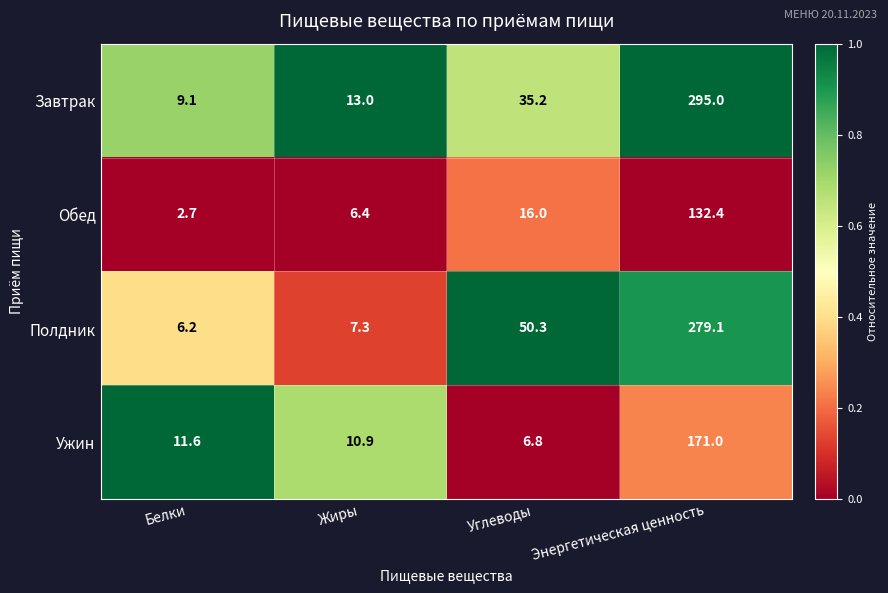

What is the total value across all series at Жиры?

37.6